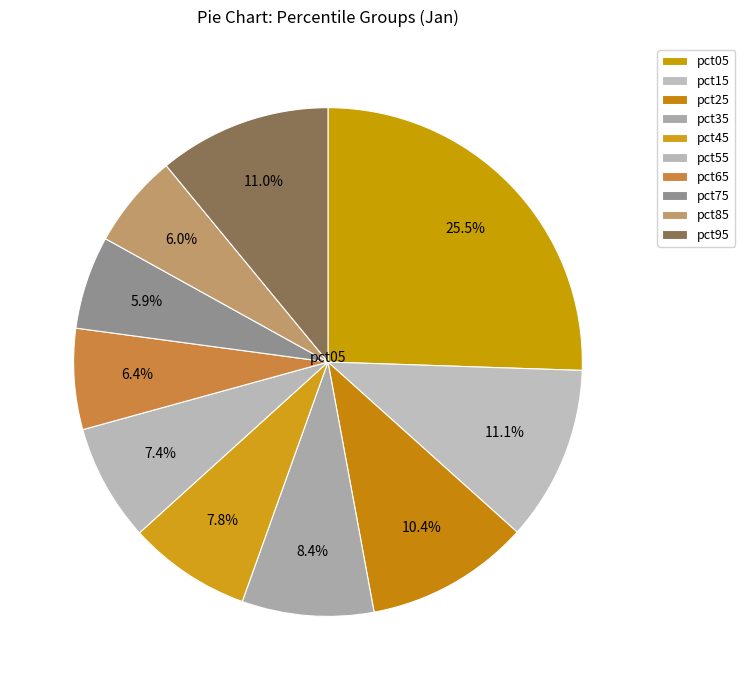

To the nearest percent, what is the difference between the pct15 and pct75 slice percentages?

5%